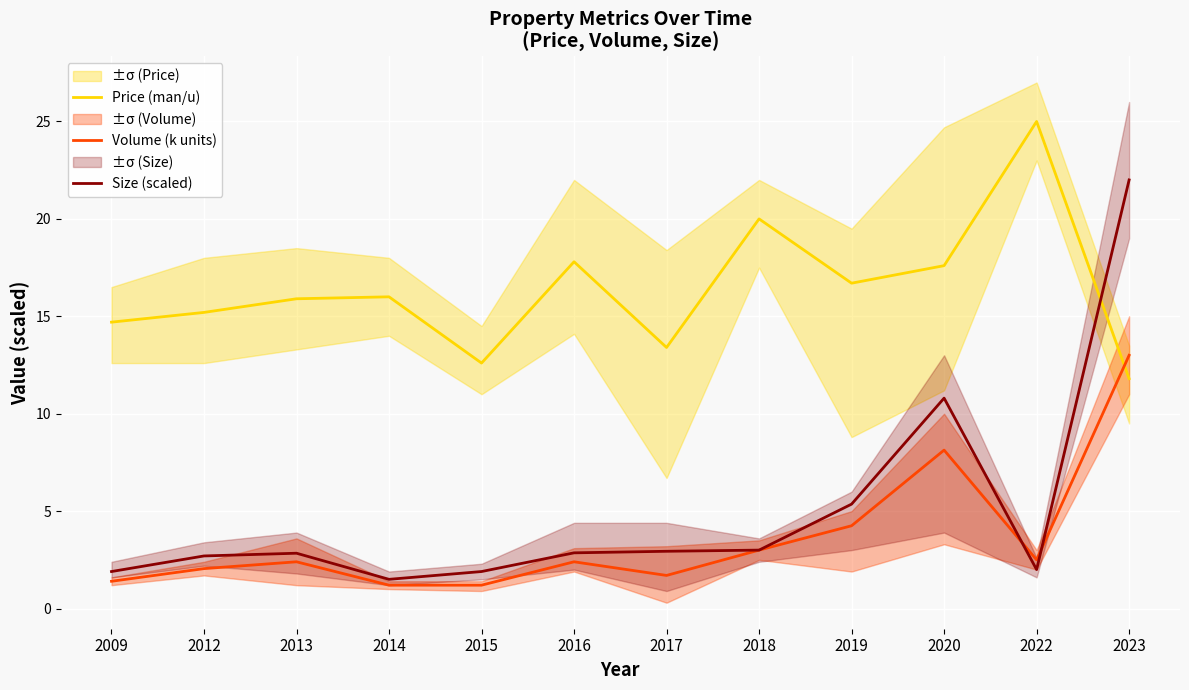

Reading left to right, list all the values displayed in this chart.

Price (man/u): 14.7	15.2	15.9	16.0	12.6	17.8	13.4	20.0	16.7	17.6	25.0	11.8
Volume (k units): 1.4	2.0	2.4	1.2	1.2	2.4	1.7	3.0	4.2	8.1	2.5	13.0
Size (scaled): 1.9	2.7	2.8	1.5	1.9	2.9	2.9	3.0	5.4	10.8	2.0	22.0